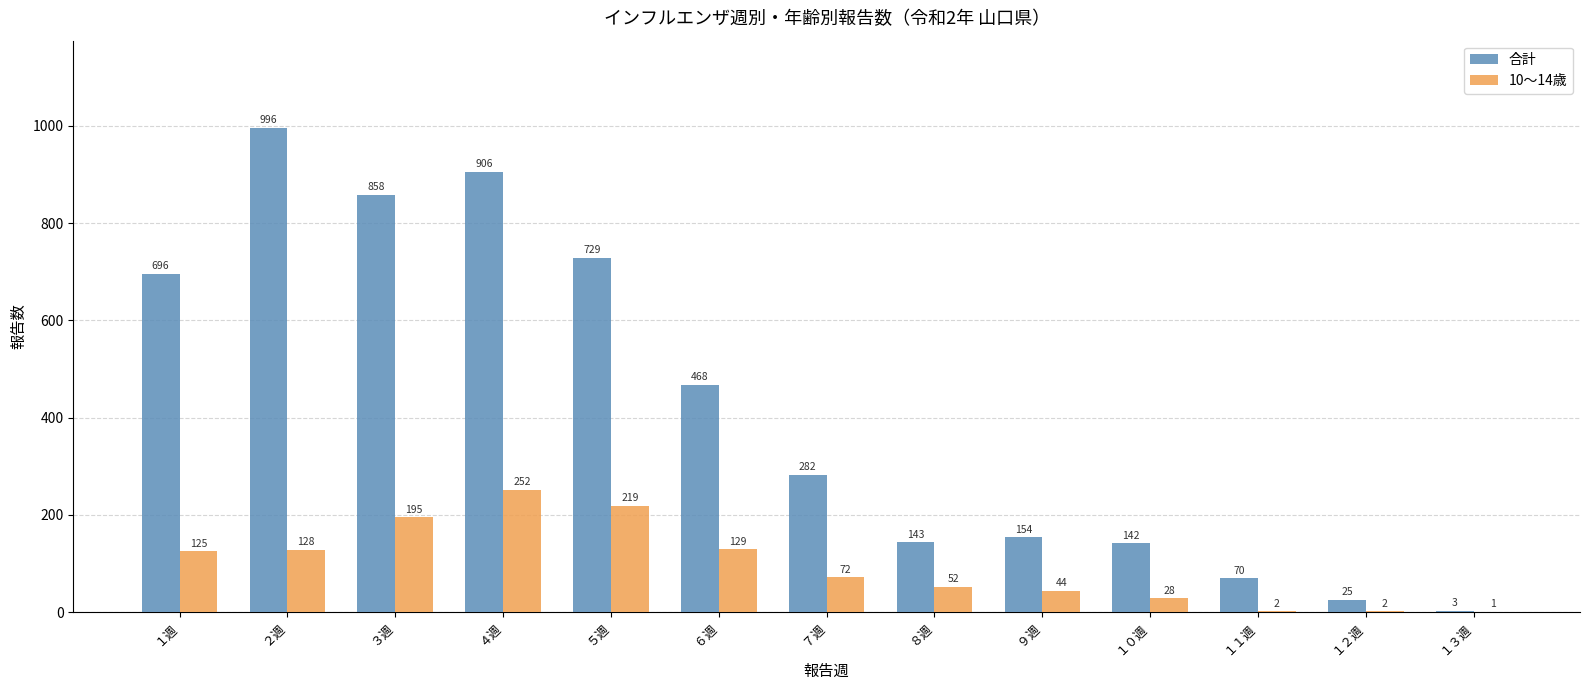

Which series has the largest range (max minus min)?

合計